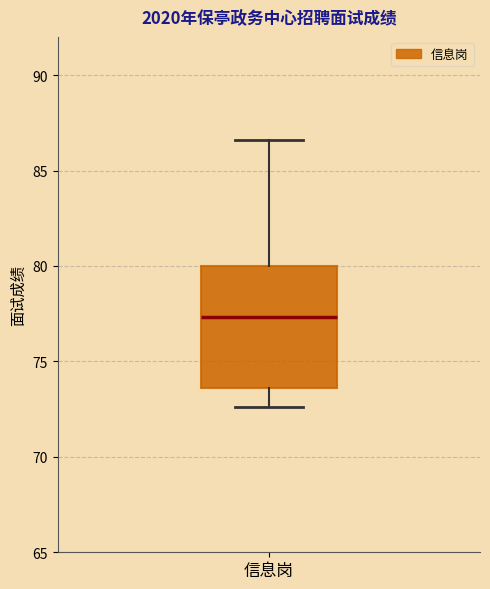

Transcribe this box plot: give where the median line is, the range the box spans, and where the two whiskers end, as read against the y-axis. The values are not printed on the chart, so give them approximately, as read against the axis.

median 77.5, box 73.5 to 80.0, whiskers 72.5 to 86.5